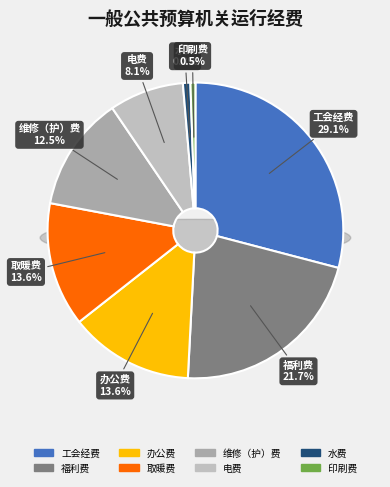

To the nearest percent, what is the difference between the largest and smallest slice percentages?

29%